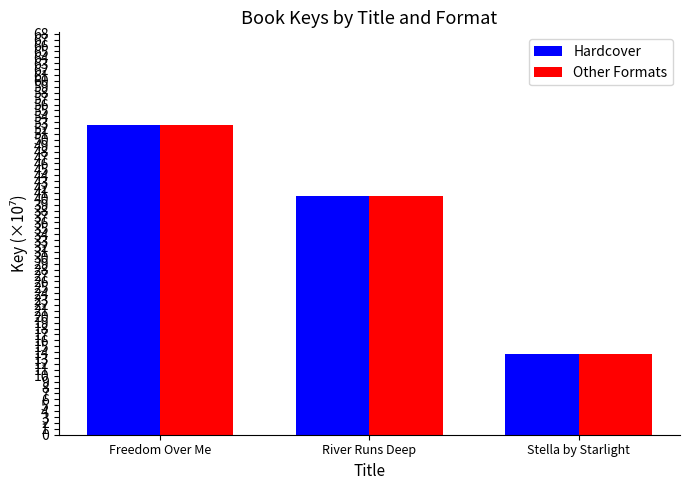

What is the approximate value of Hardcover at Stella by Starlight?

13.6